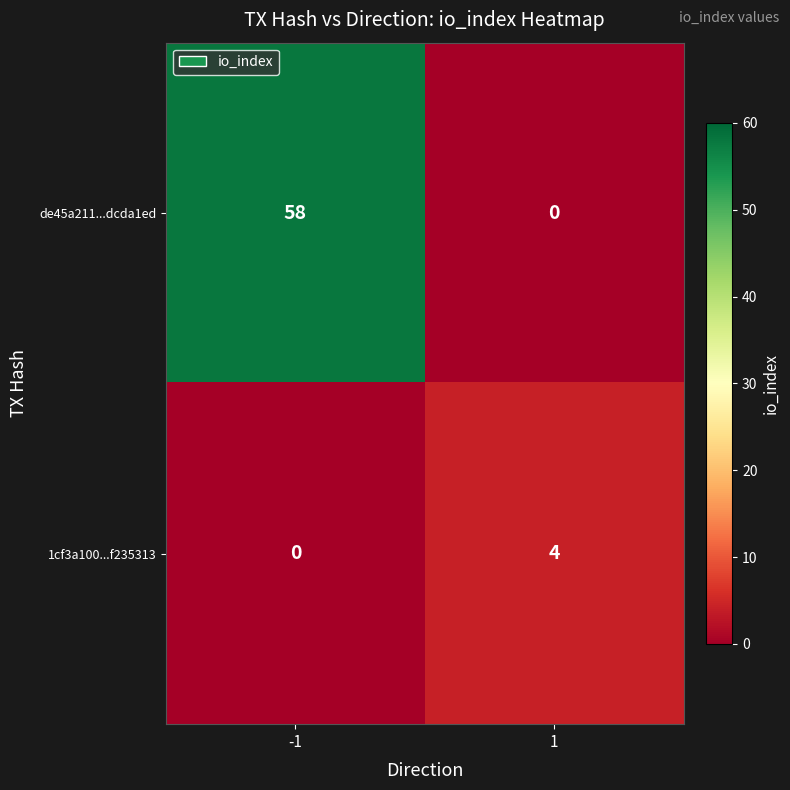

Reading left to right, what are all the values shown in this chart?

de45a211...dcda1ed: 58	0
1cf3a100...f235313: 0	4